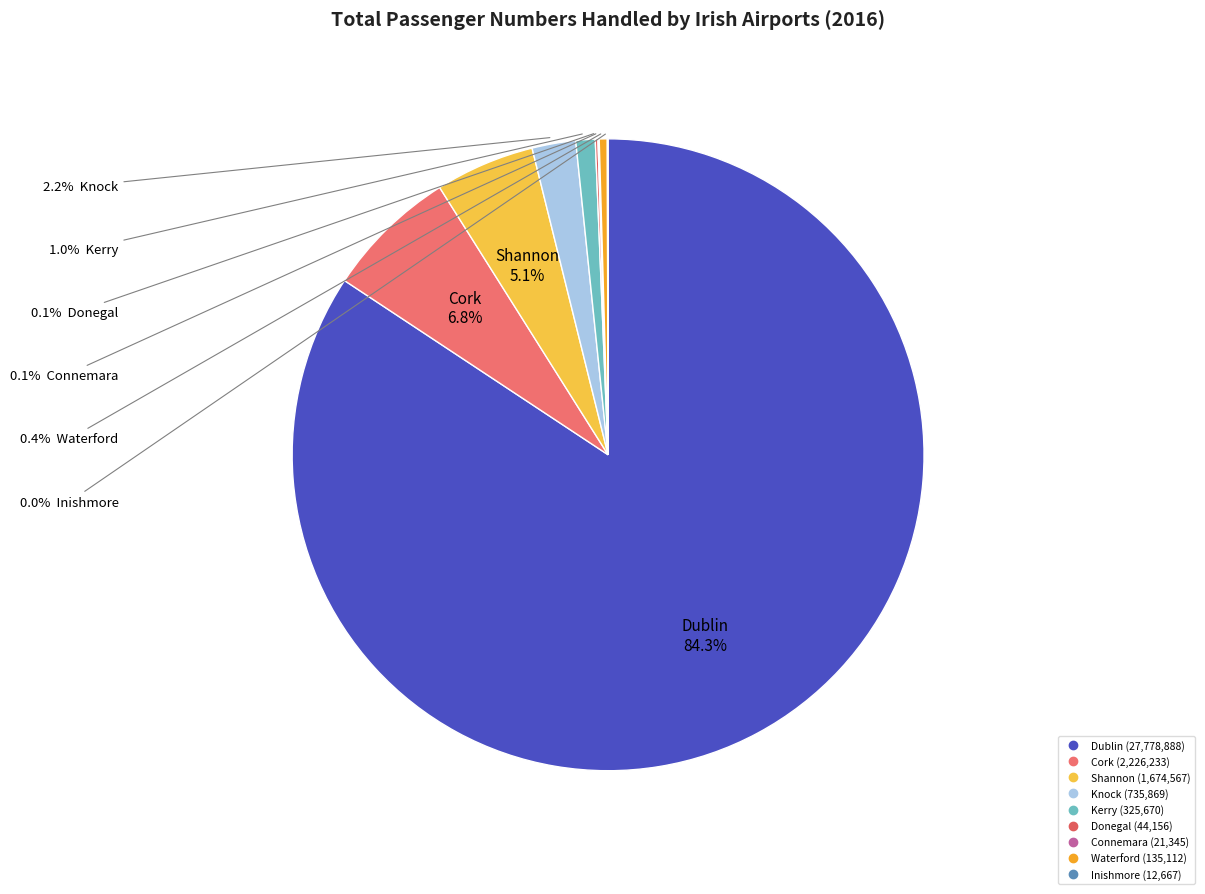

Is there a majority slice in this chart?

Yes